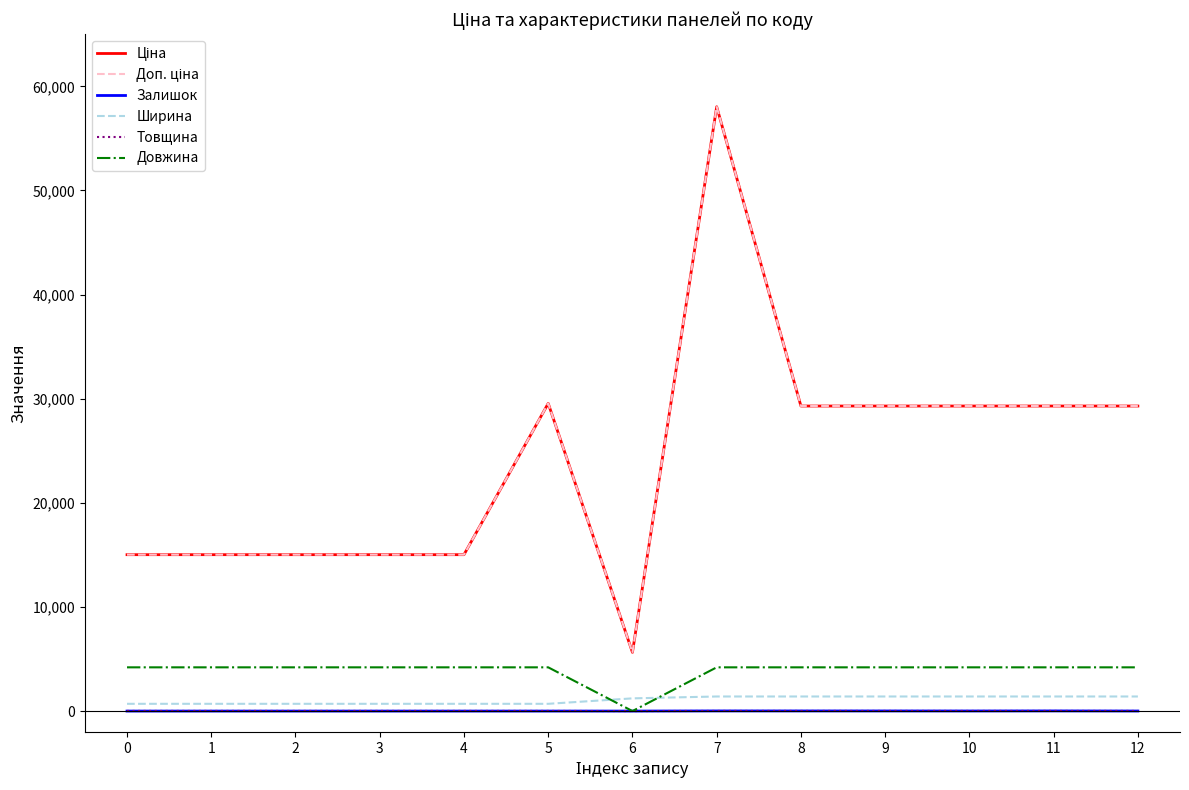

True or false: Довжина and Доп. ціна cross at least once.

False